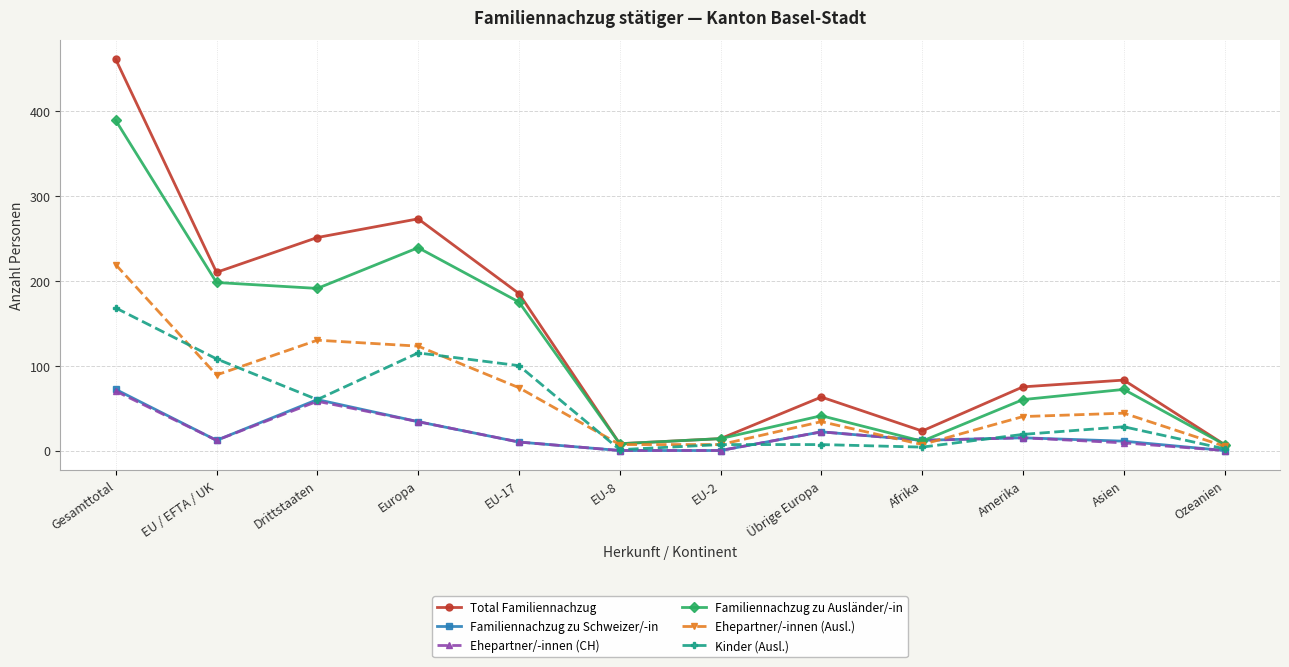

At which label does Ehepartner/-innen (CH) reach its peak?

Gesamttotal